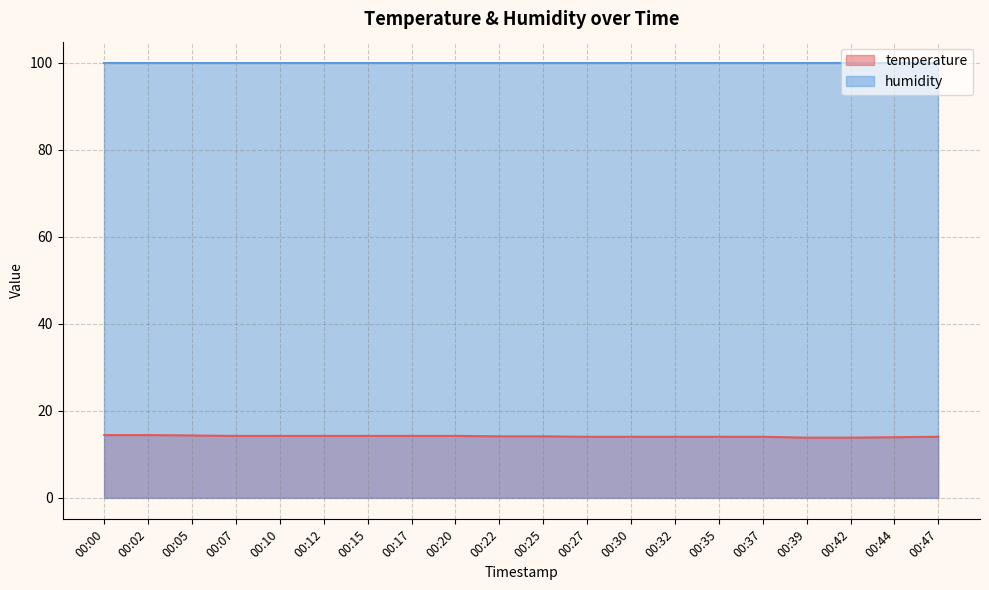

What is the smallest value displayed?

13.8